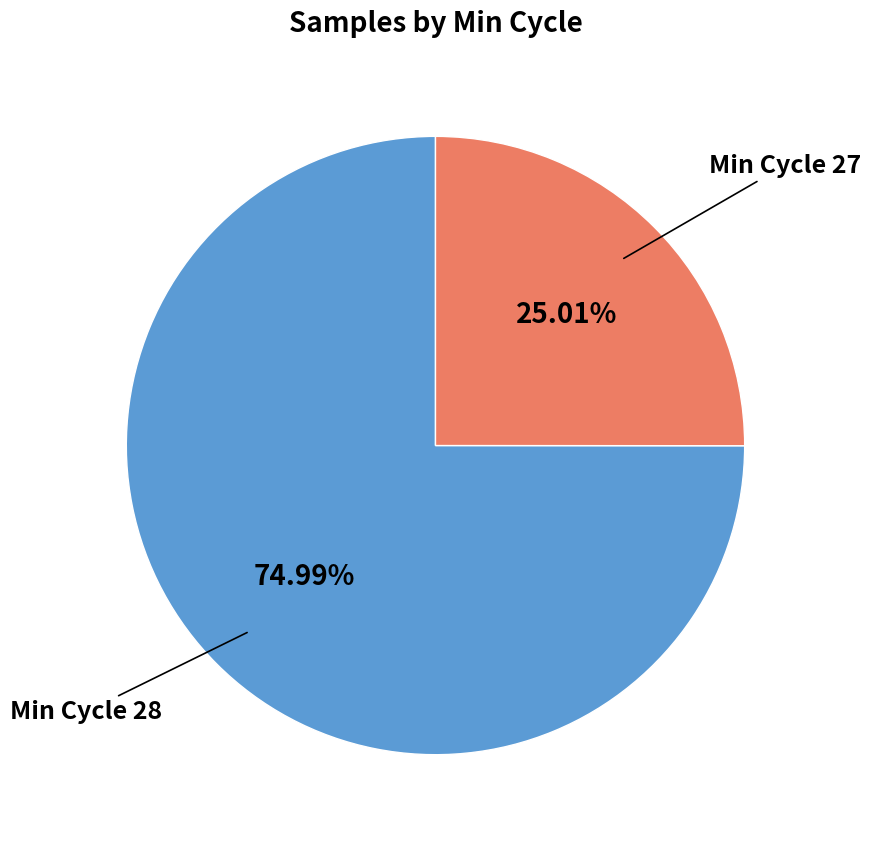

Does any single category account for the majority?

Yes